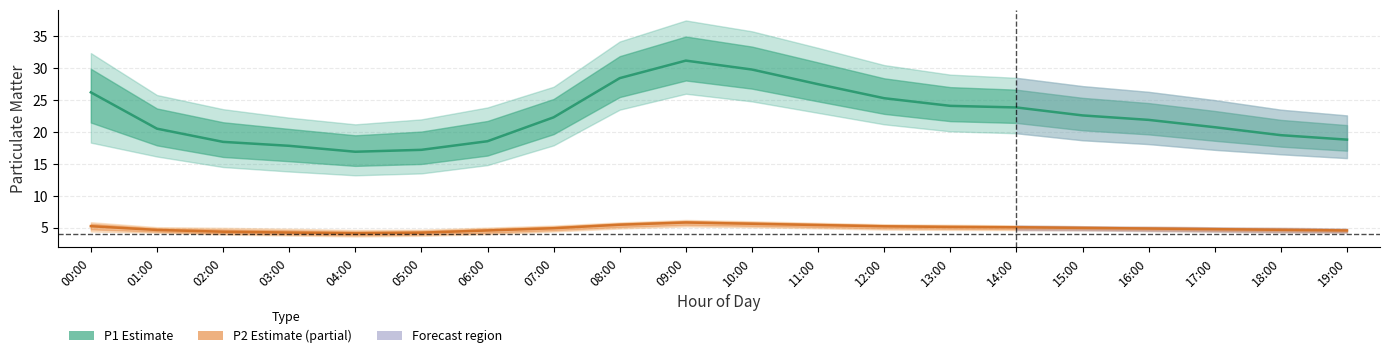

True or false: P2 (Estimate based on partial data) has a value of 7.8 at 01:00.

False